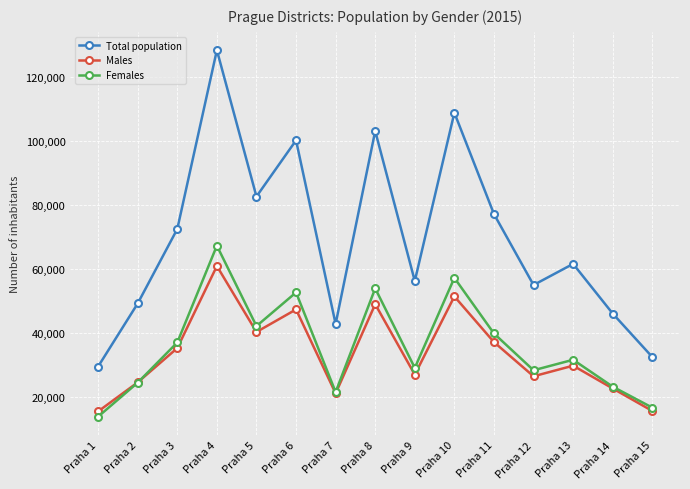

Is the value of Total population at Praha 3 greater than the value of Males at Praha 8?

Yes